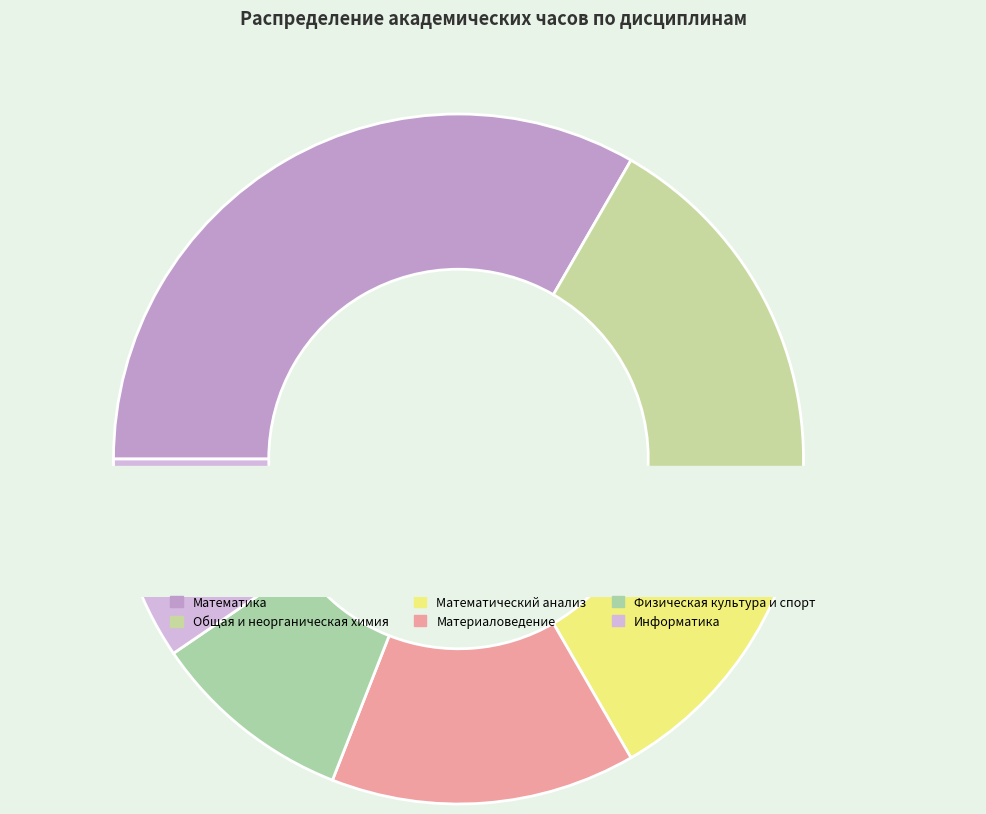

Count the number of slices in the pie.

6